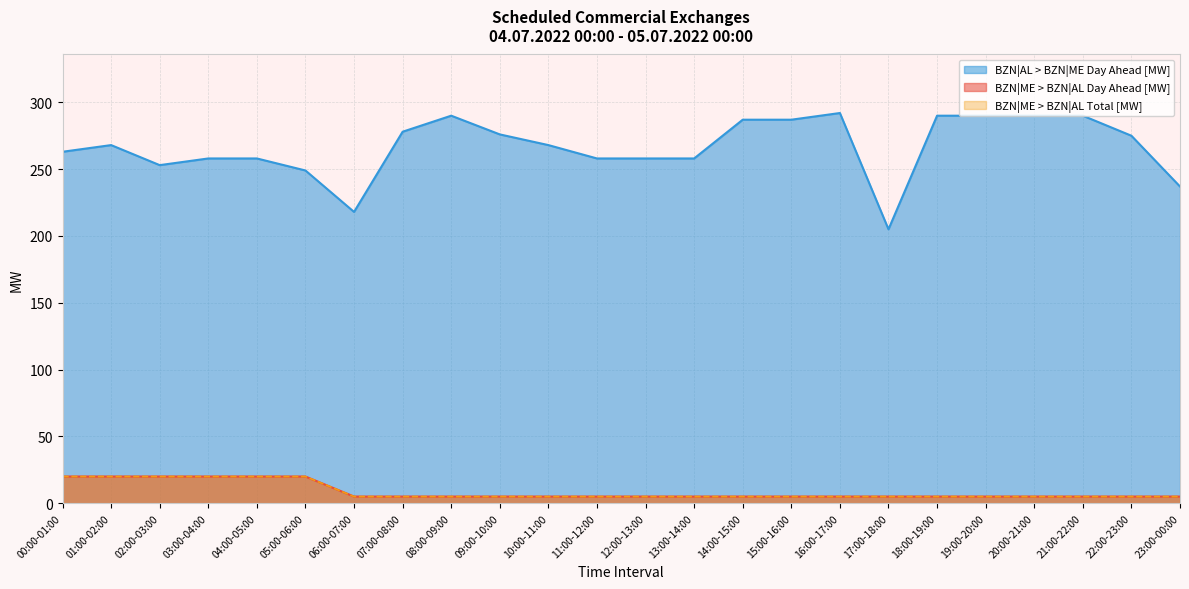

True or false: BZN|AL > BZN|ME Day Ahead [MW] and BZN|ME > BZN|AL Day Ahead [MW] cross at least once.

False